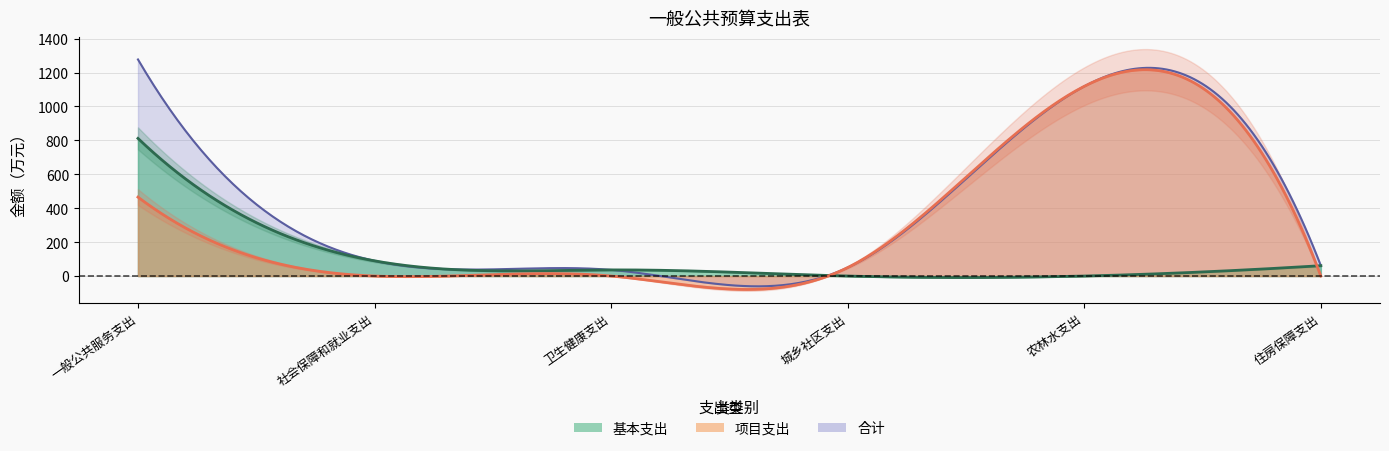

Between 卫生健康支出 and 住房保障支出, which series saw the biggest shift?

合计